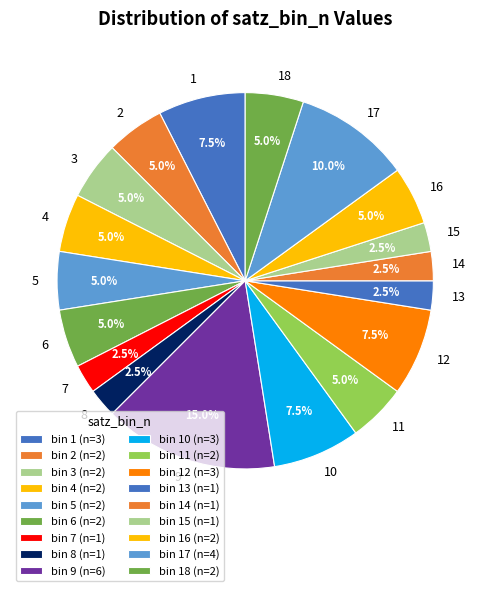

How much of the chart is everything except 8?

97.5%